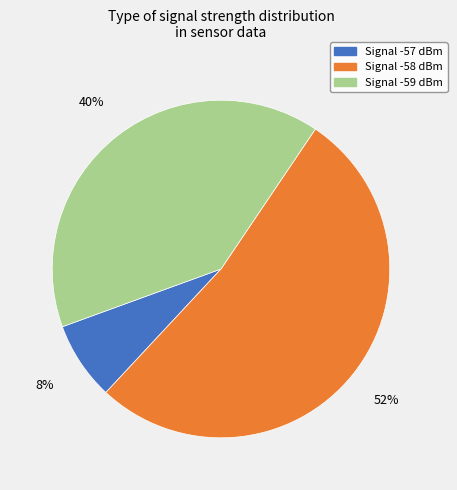

How many segments does this pie chart have?

3